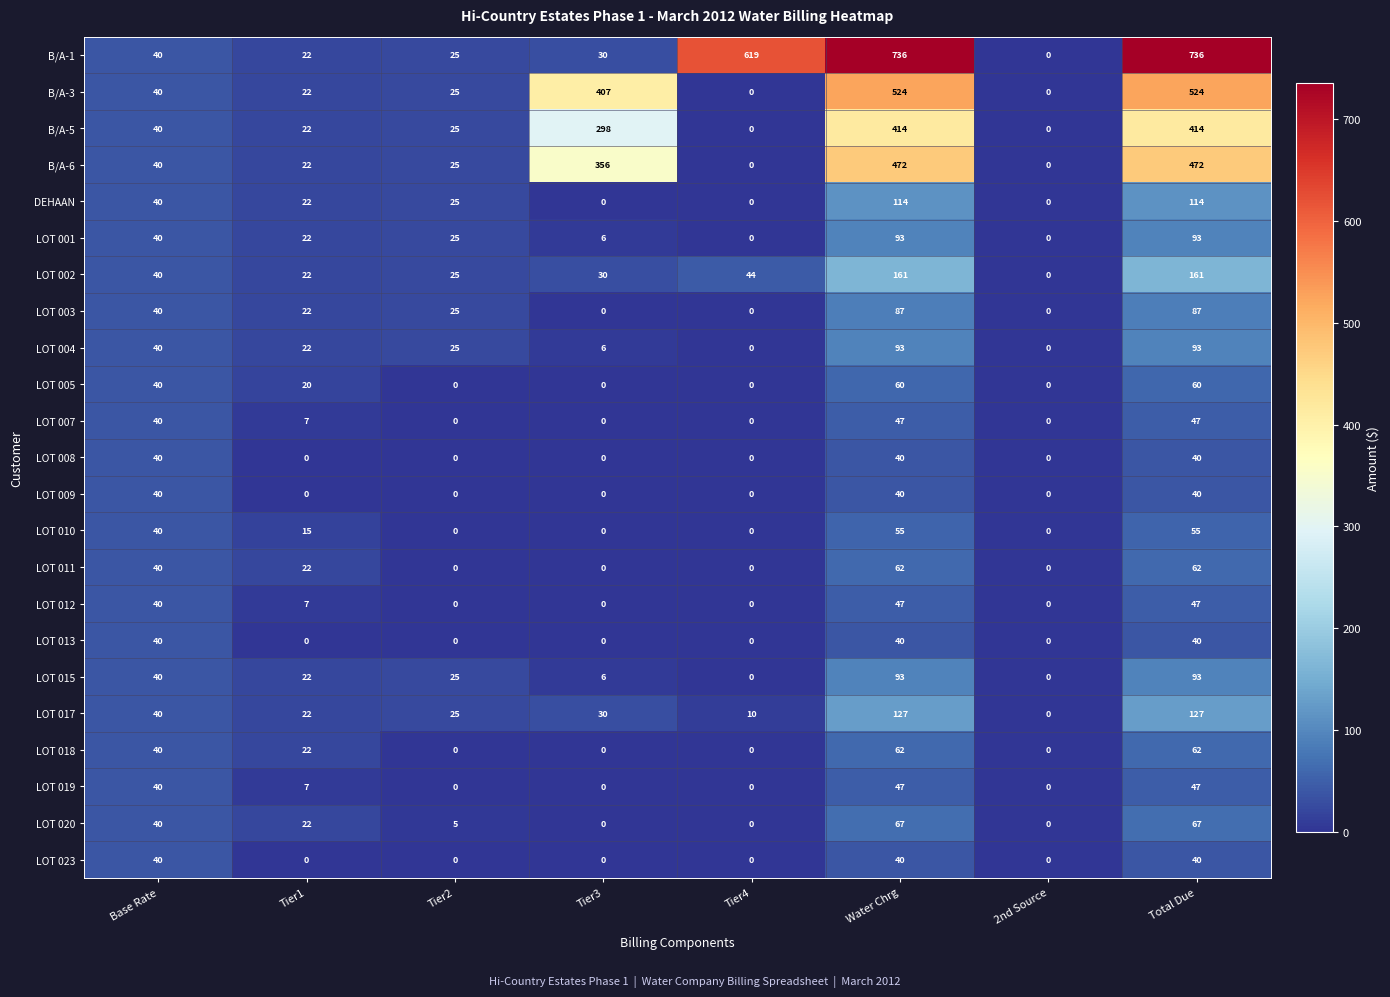

Between Tier3 and Water Chrg, which series saw the biggest shift?

B/A-1